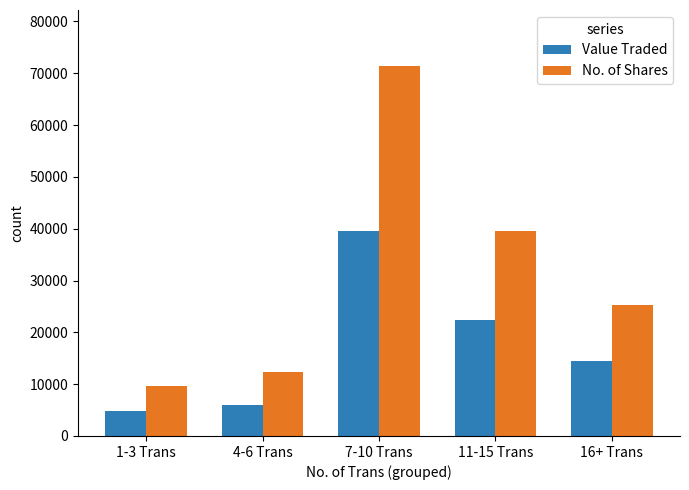

What is the difference between the highest and lowest values at 1-3 Trans?

4710